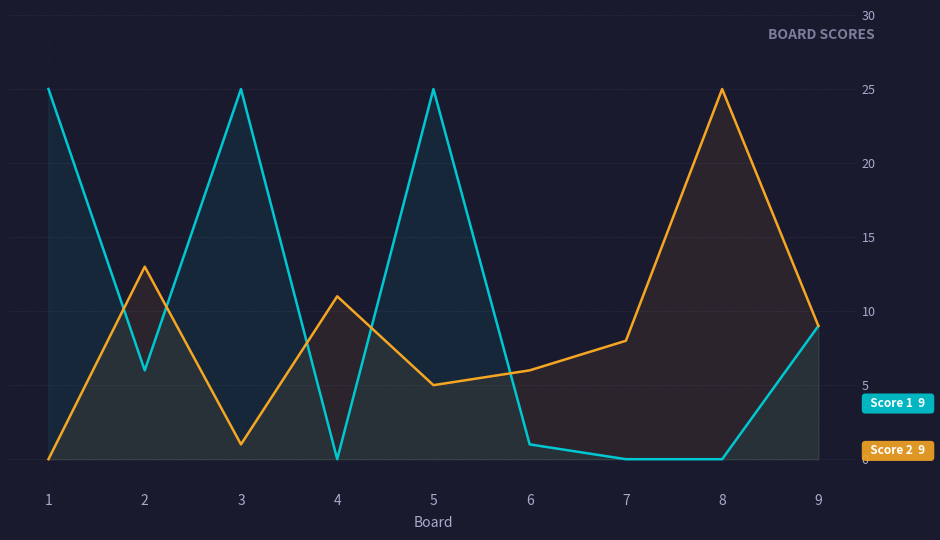

How many series are shown in this chart?

2